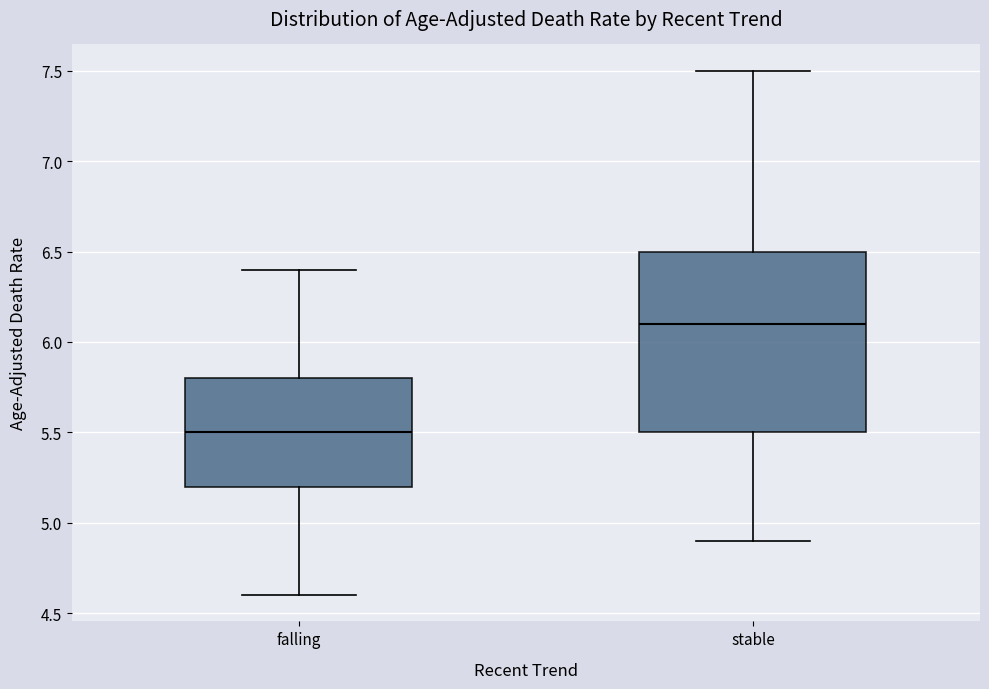

Reading left to right, read every box against the y-axis: the position of its median line, the range the box covers, and the ends of its whiskers. The values are not printed on the chart, so give them approximately, as read against the axis.

falling: median 5.5, box 5.2 to 5.8, whiskers 4.6 to 6.4
stable: median 6.1, box 5.5 to 6.5, whiskers 4.9 to 7.5